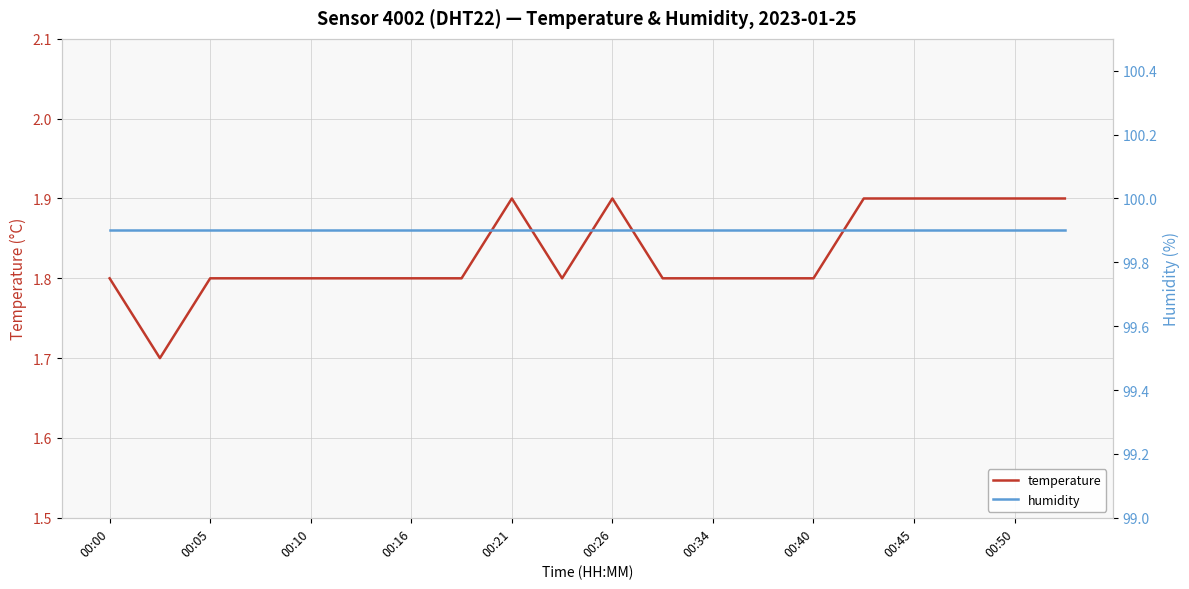

What is the highest value of the temperature series?

1.9